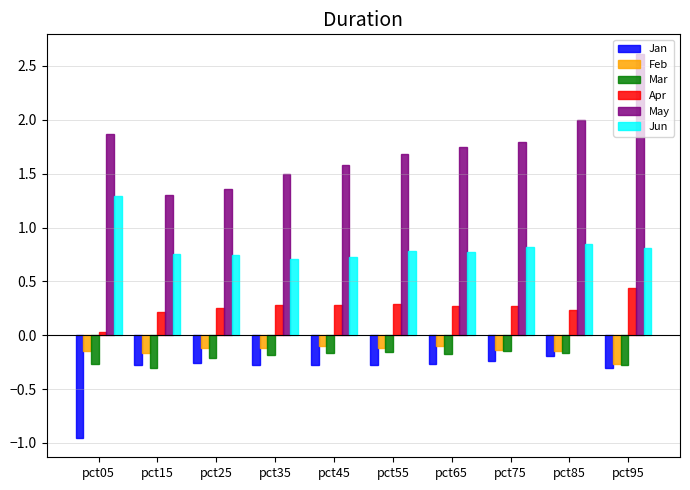

Rank the series at pct25 from highest to lowest value.

May, Jun, Apr, Feb, Mar, Jan